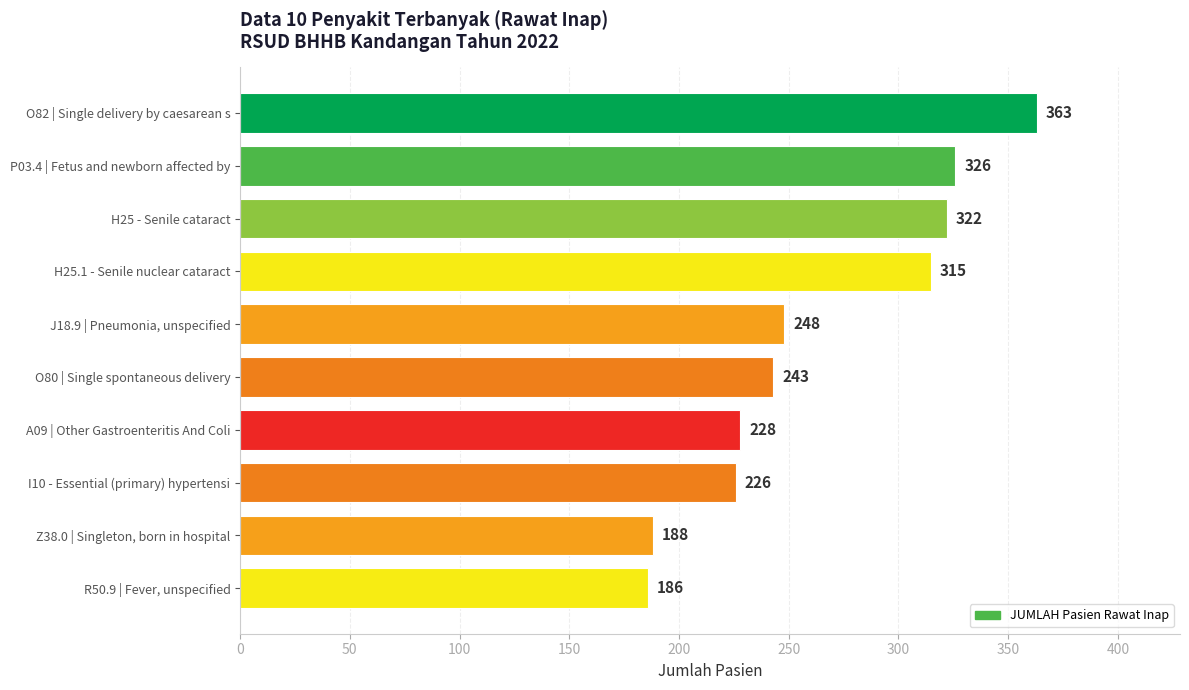

What is the label of the 7th bar from the bottom?

H25.1 - Senile nuclear cataract